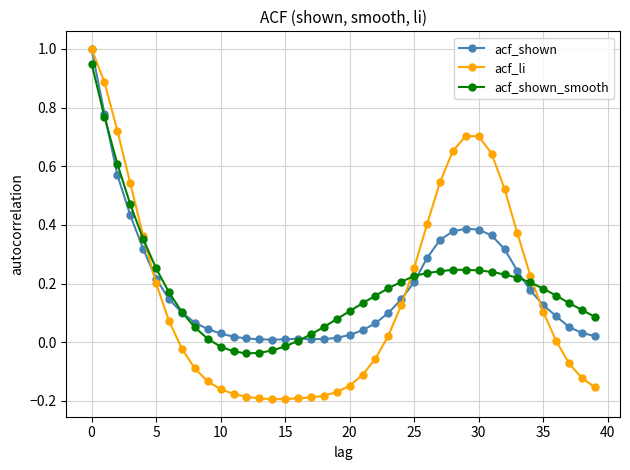

Which series has the widest spread of values?

acf_li